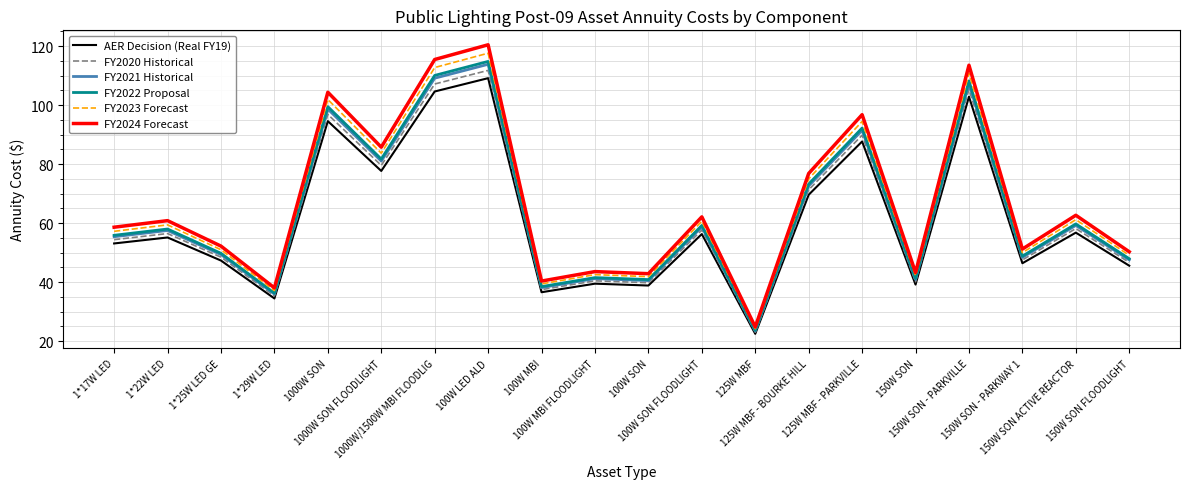

What is the average value of the FY2020 Historical series?

62.4